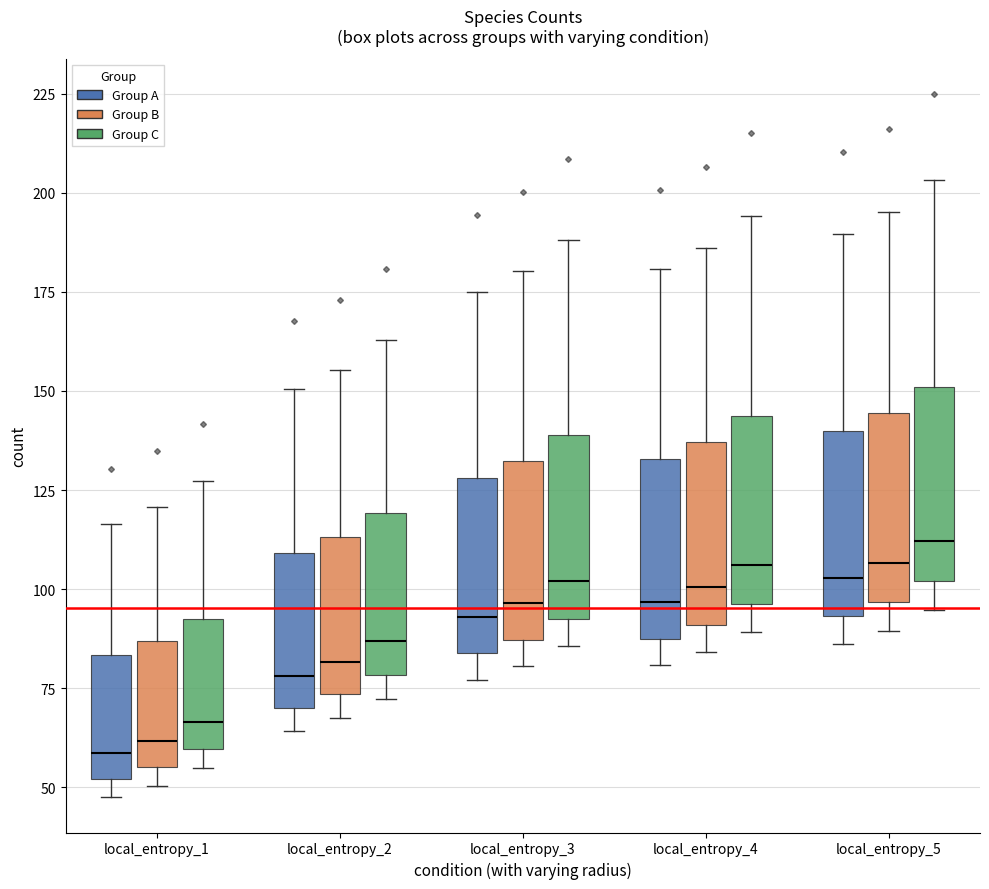

Reading left to right, read every box against the y-axis: the position of its median line, the range the box covers, and the ends of its whiskers. The values are not printed on the chart, so give them approximately, as read against the axis.

local_entropy_1 (Group A): median 60, box 50 to 85, whiskers 45 to 115
local_entropy_1 (Group B): median 60, box 55 to 85, whiskers 50 to 120
local_entropy_1 (Group C): median 65, box 60 to 90, whiskers 55 to 125
local_entropy_2 (Group A): median 80, box 70 to 110, whiskers 65 to 150
local_entropy_2 (Group B): median 80, box 75 to 115, whiskers 65 to 155
local_entropy_2 (Group C): median 85, box 80 to 120, whiskers 70 to 165
local_entropy_3 (Group A): median 95, box 85 to 130, whiskers 75 to 175
local_entropy_3 (Group B): median 95, box 85 to 130, whiskers 80 to 180
local_entropy_3 (Group C): median 100, box 90 to 140, whiskers 85 to 190
local_entropy_4 (Group A): median 95, box 85 to 135, whiskers 80 to 180
local_entropy_4 (Group B): median 100, box 90 to 135, whiskers 85 to 185
local_entropy_4 (Group C): median 105, box 95 to 145, whiskers 90 to 195
local_entropy_5 (Group A): median 105, box 95 to 140, whiskers 85 to 190
local_entropy_5 (Group B): median 105, box 95 to 145, whiskers 90 to 195
local_entropy_5 (Group C): median 110, box 100 to 150, whiskers 95 to 205